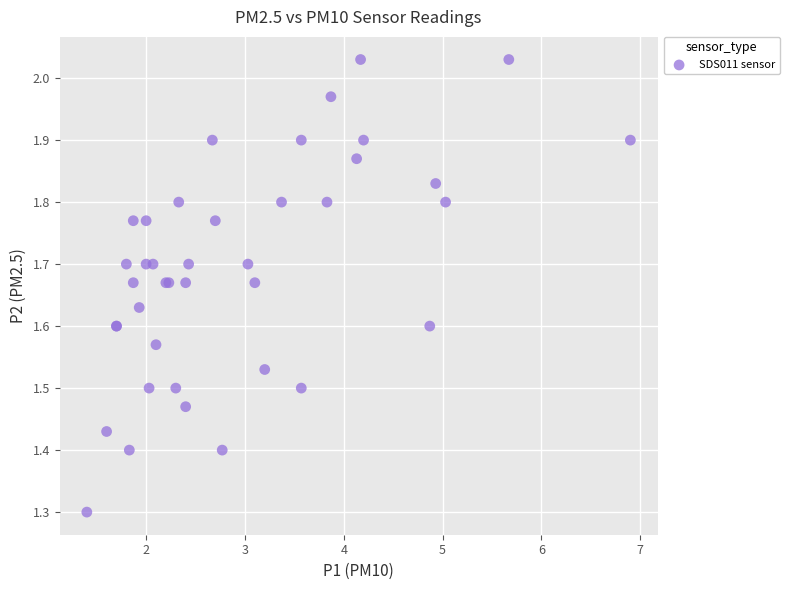

What Y value in the scatter plot is closest to 1?

1.3